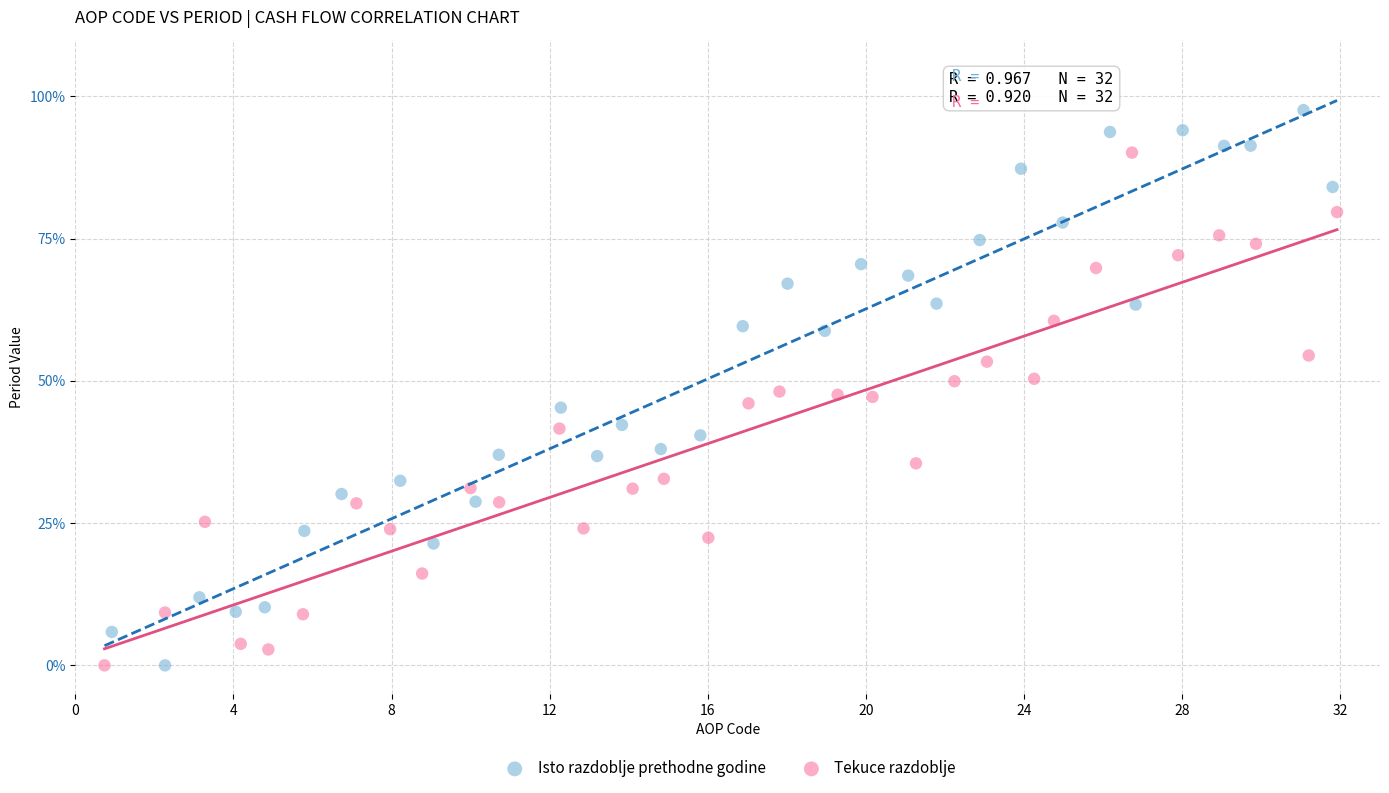

Which series contains the highest Y value?

Isto razdoblje prethodne godine